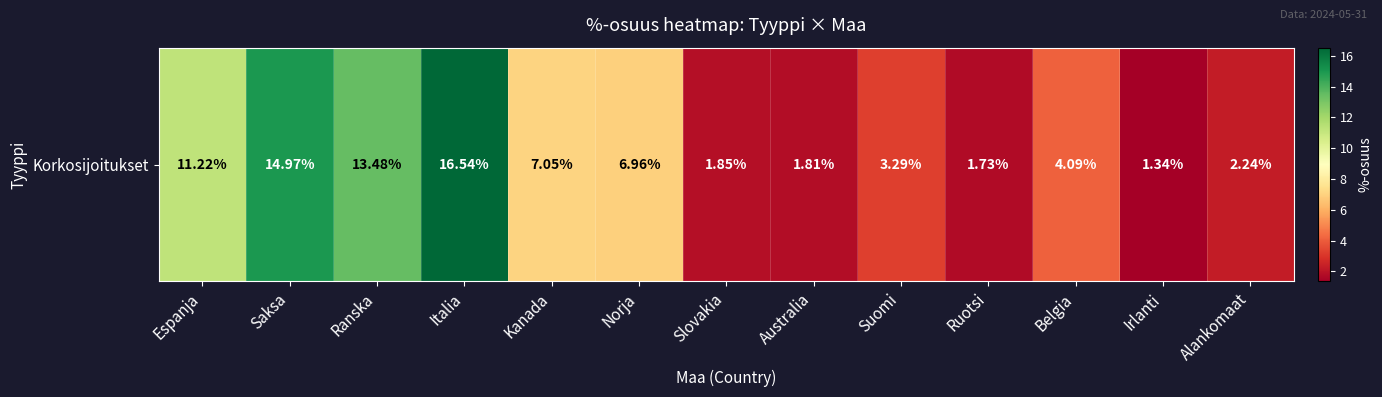

List the labels in order of value, largest first.

Italia, Saksa, Ranska, Espanja, Kanada, Norja, Belgia, Suomi, Alankomaat, Slovakia, Australia, Ruotsi, Irlanti